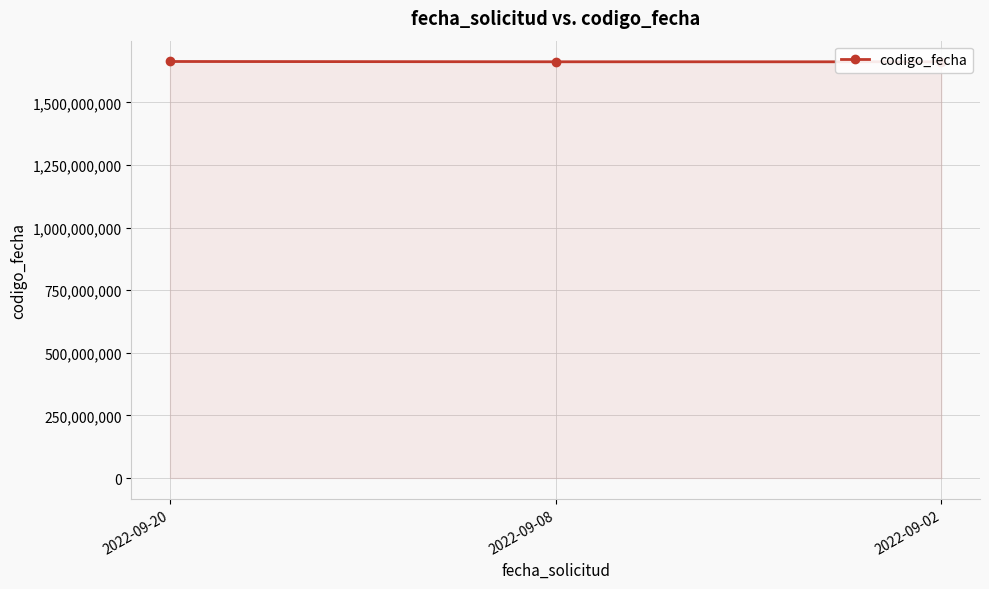

Is it true that the value at 2022-09-08 is 2207545060?

False